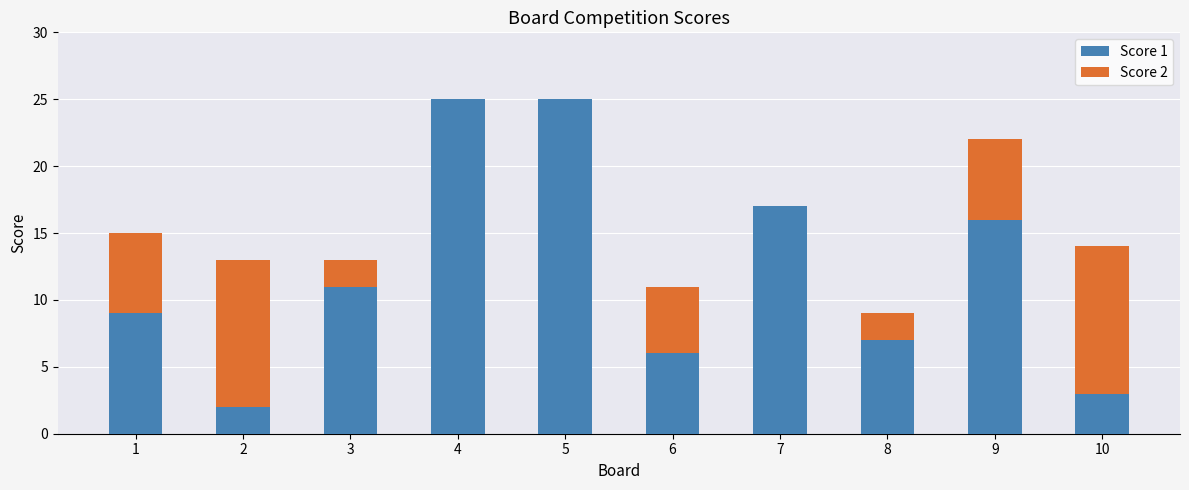

How many categories are shown in the chart?

10